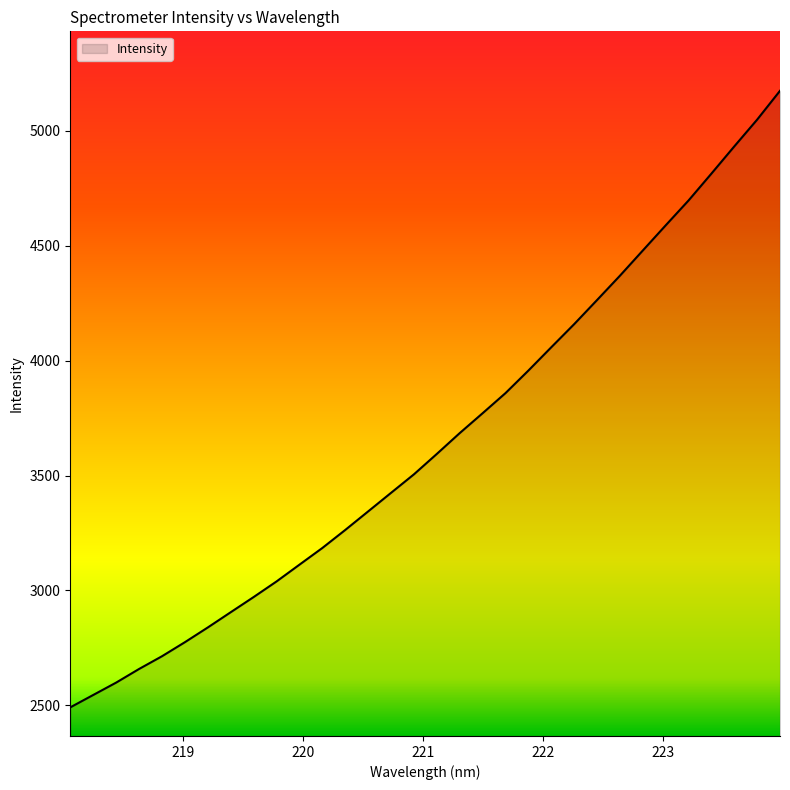

What is the difference between the maximum and minimum values?

2683.8